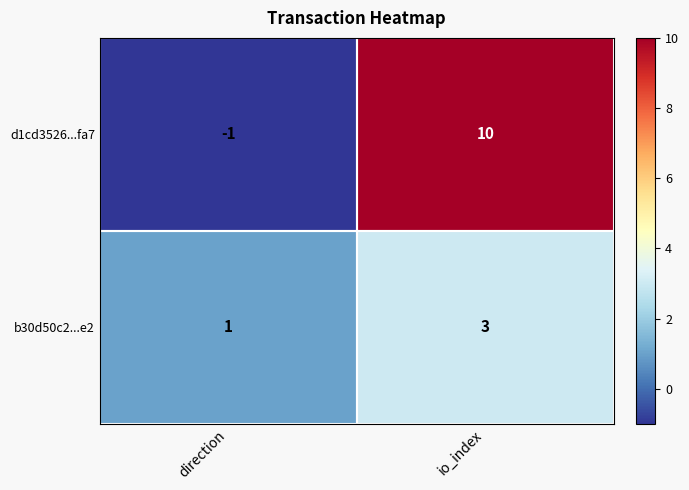

Which category has the lowest value in the b30d50c2...e2 series?

direction